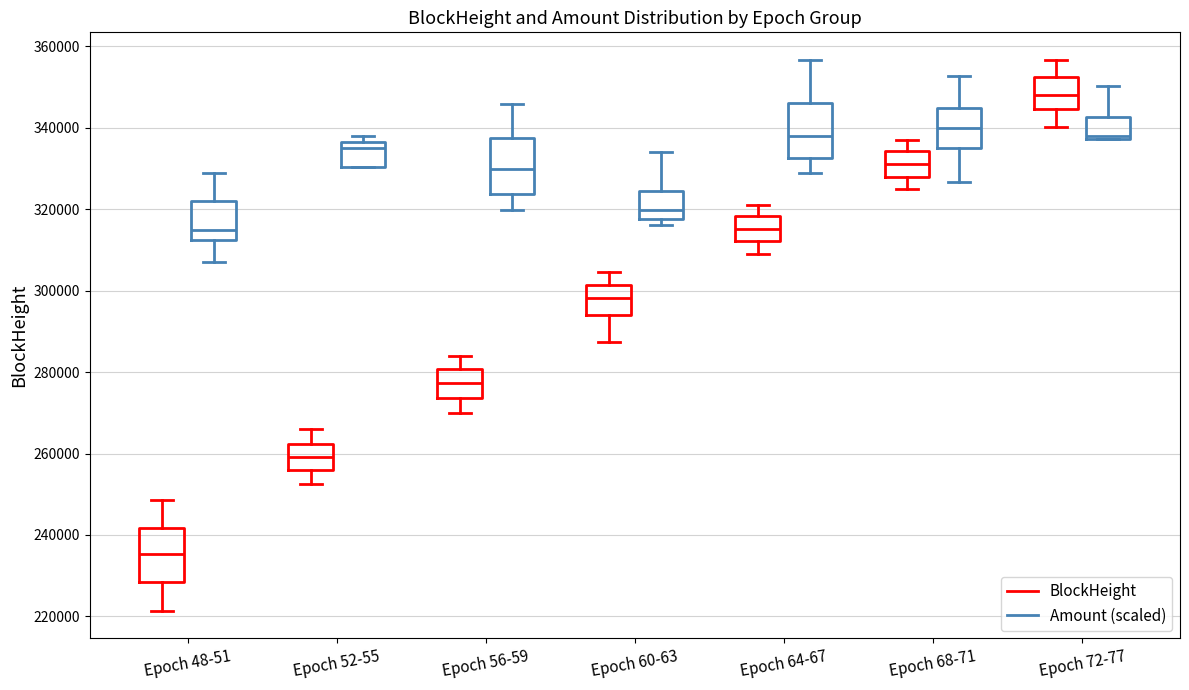

Where is the upper edge of the box for Epoch 60-63 (Amount (scaled)) on the y-axis? The values are not printed on the chart, so give them approximately, as read against the axis.

324000